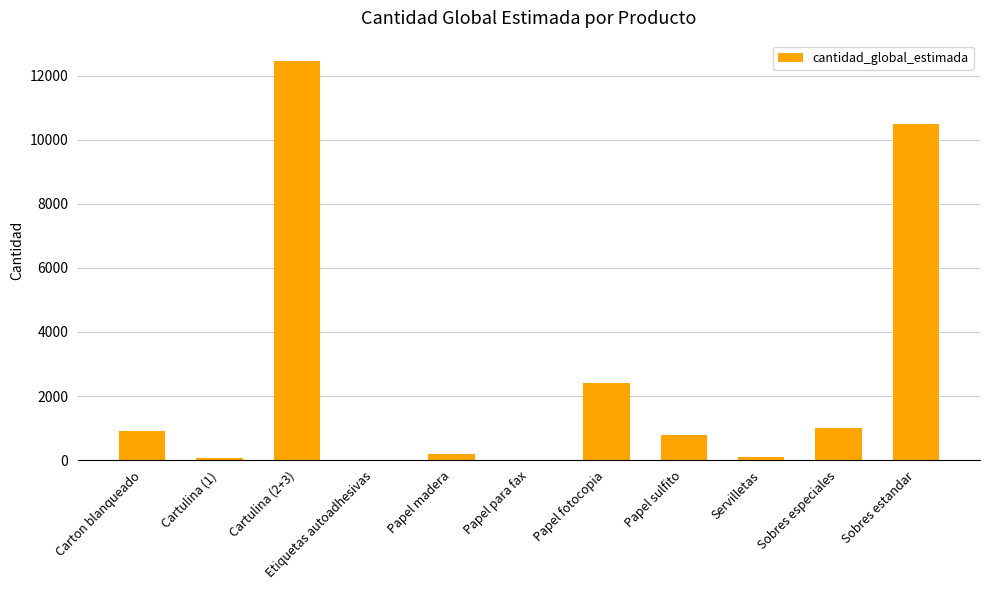

Where is the data nearest to the value 6237?

Papel fotocopia